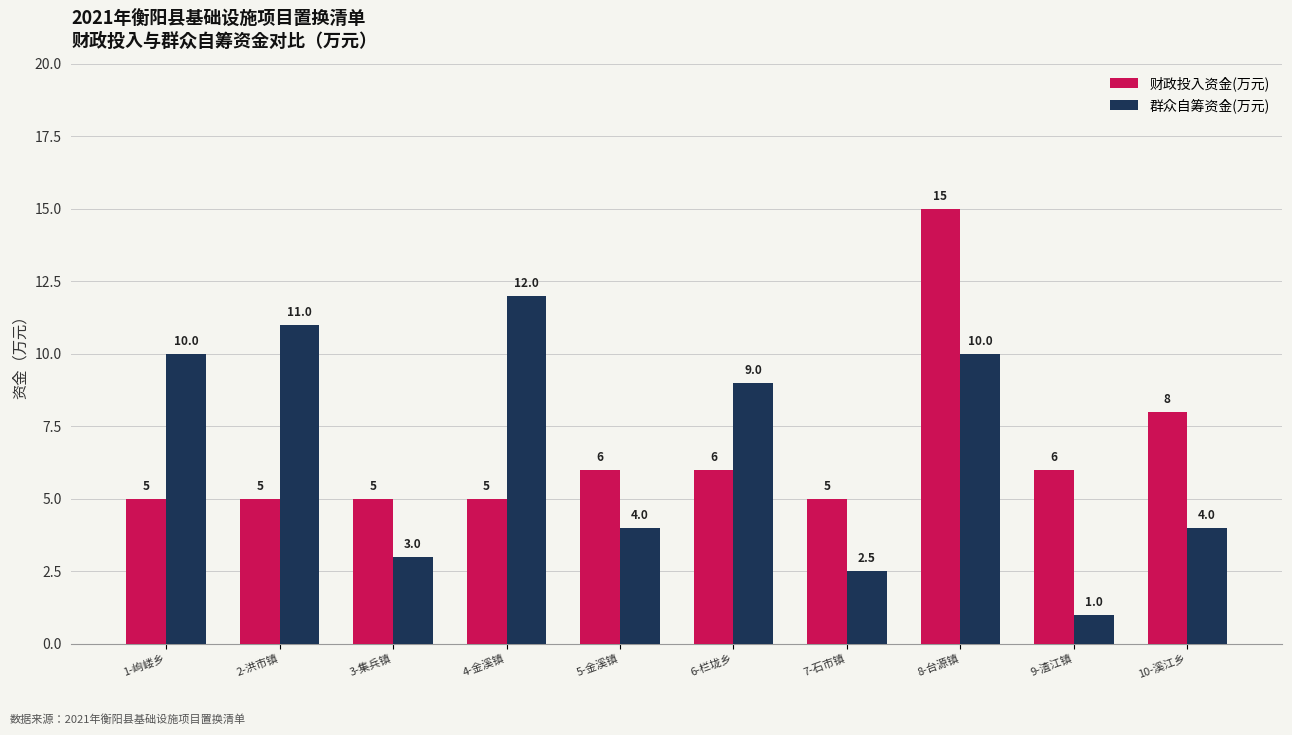

What is the average value of the 财政投入资金(万元) series?

6.6